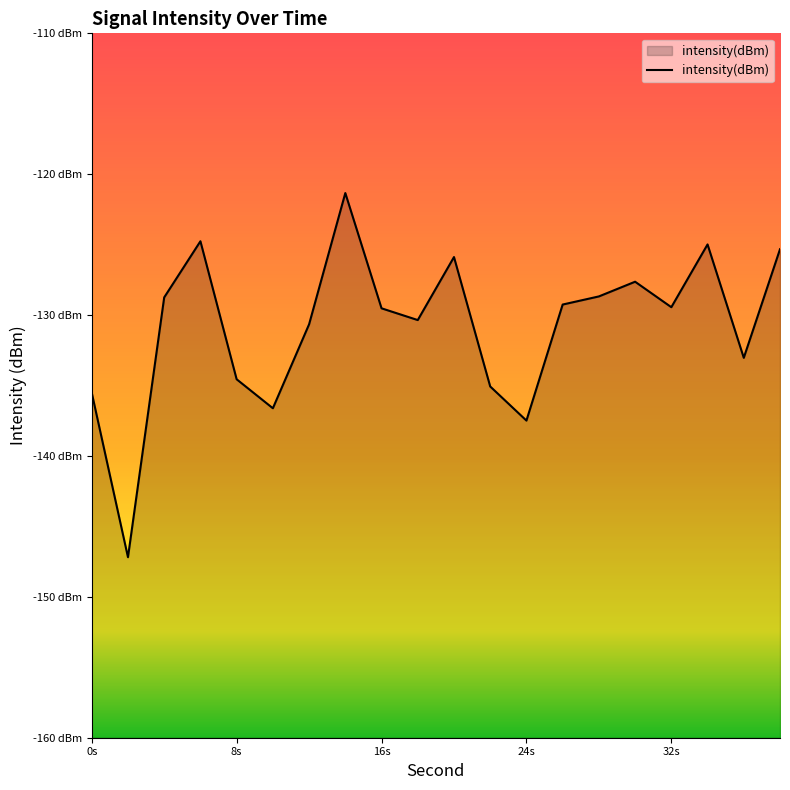

Does the chart have visible grid lines?

No